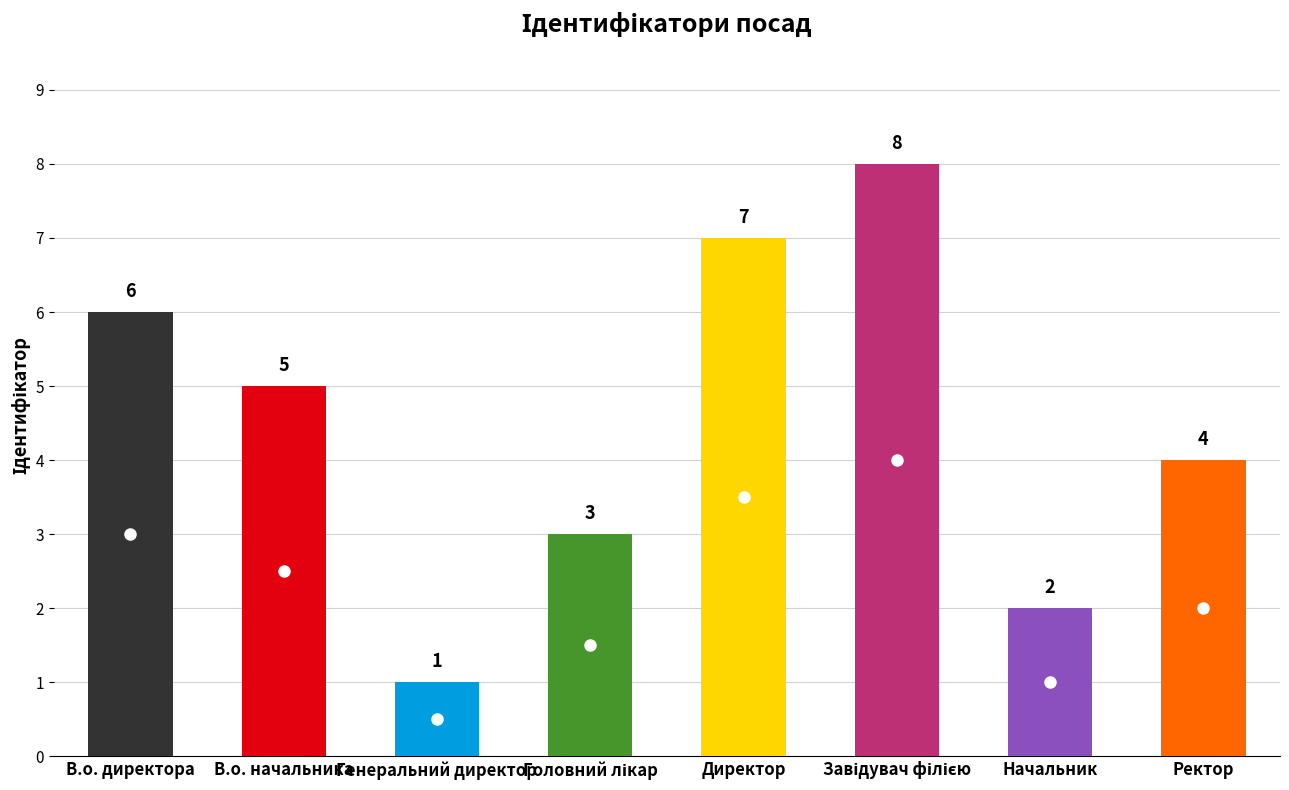

Is it true that the value at В.о. директора is 6?

True